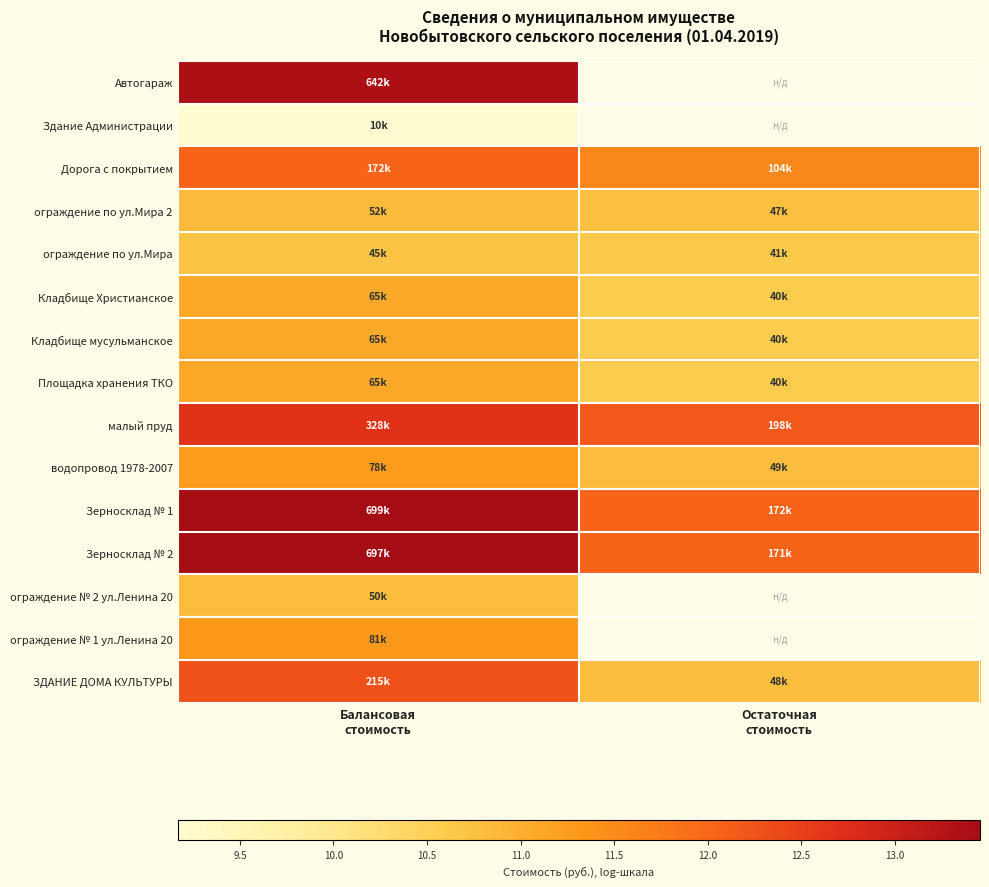

Which series has the largest total across all categories?

Зерносклад № 1